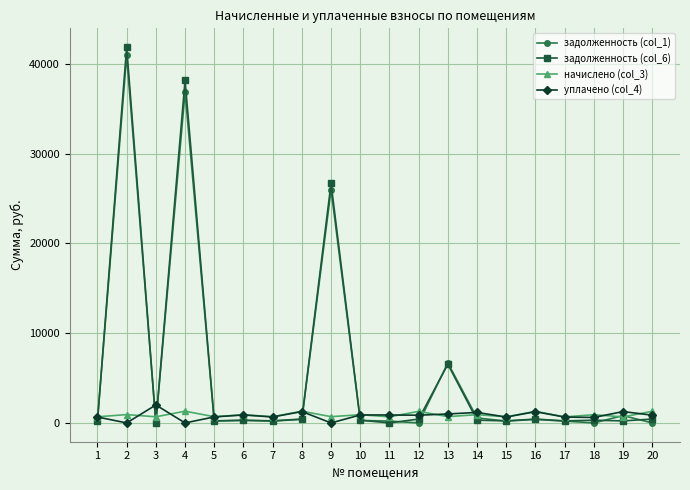

What are all the series names shown in the legend?

задолженность (col_1), задолженность (col_6), начислено (col_3), уплачено (col_4)